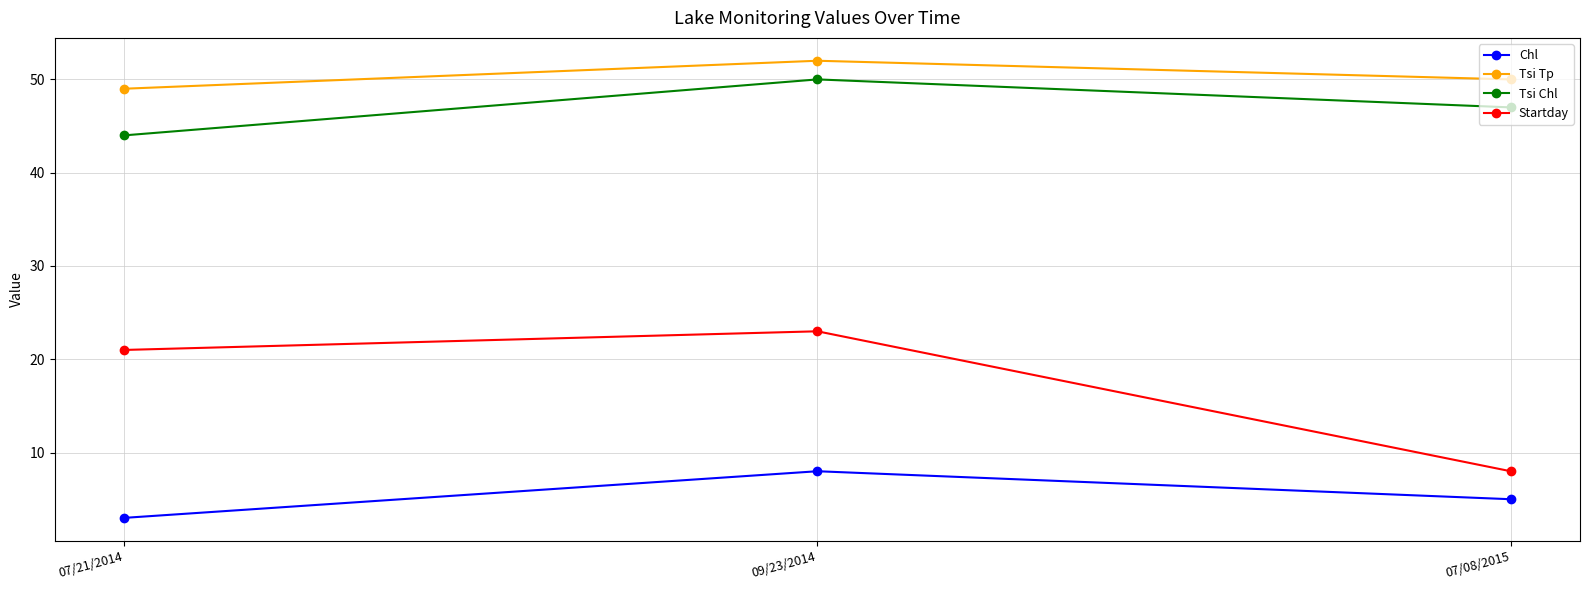

At how many categories does at least one series exceed 42?

3